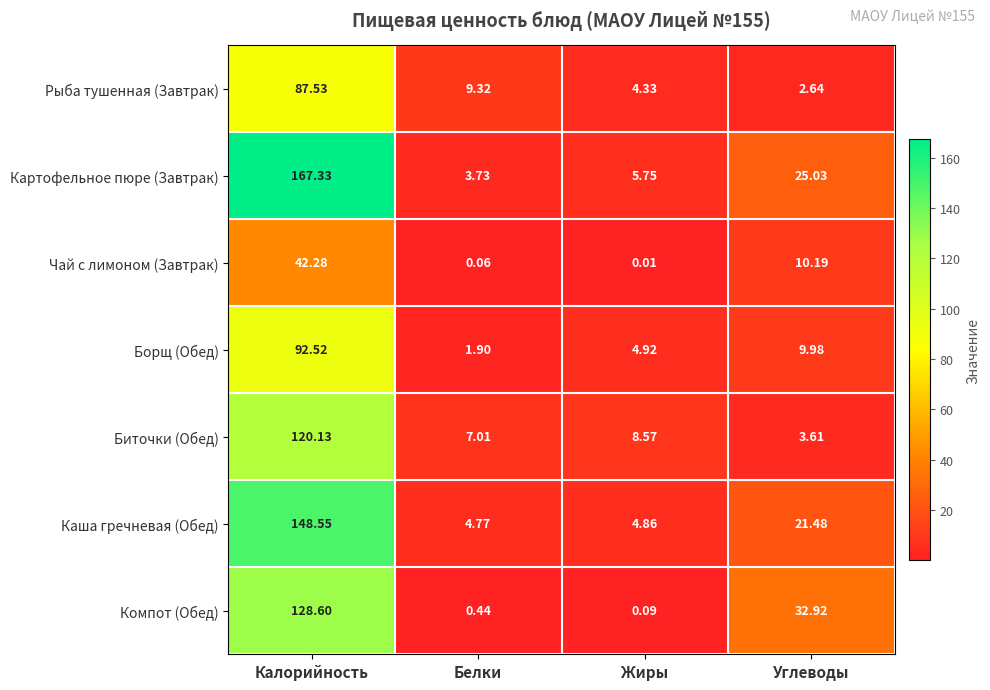

Which category has the lowest value across all series?

Жиры